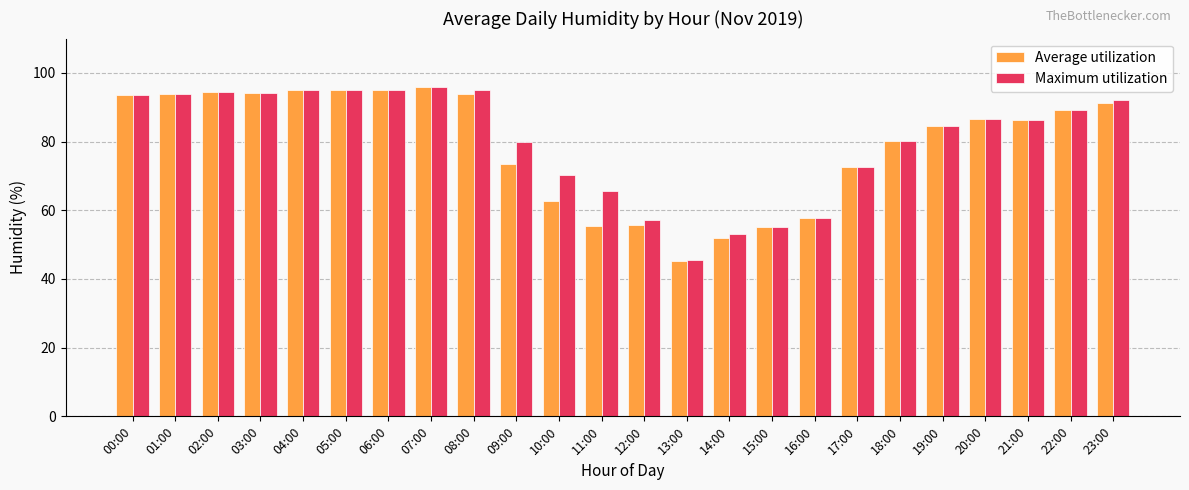

The Maximum utilization series shows 95.1 at 06:00. True or false?

True